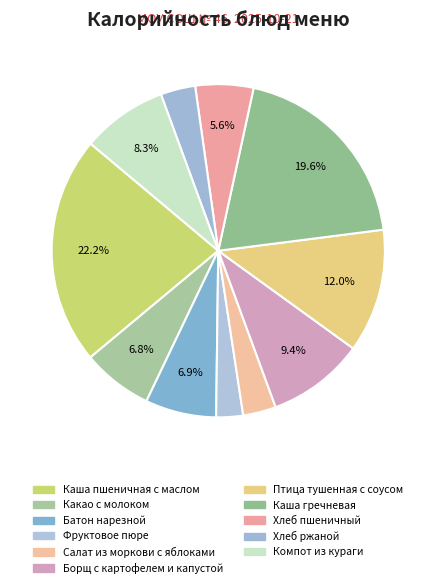

Is Фруктовое пюре the majority of the pie?

No